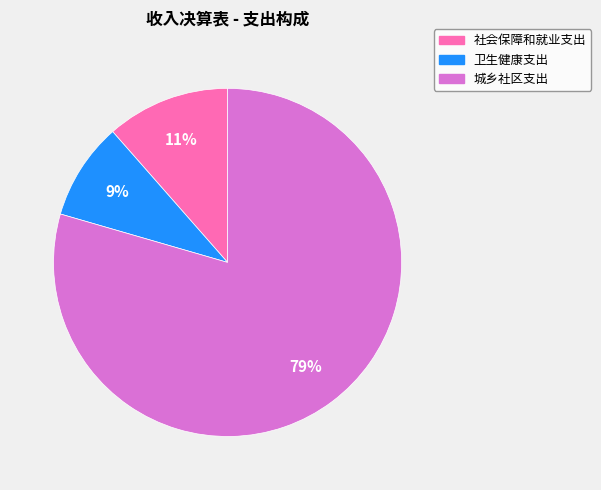

Do 社会保障和就业支出 and 城乡社区支出 together represent more than half of the pie?

Yes